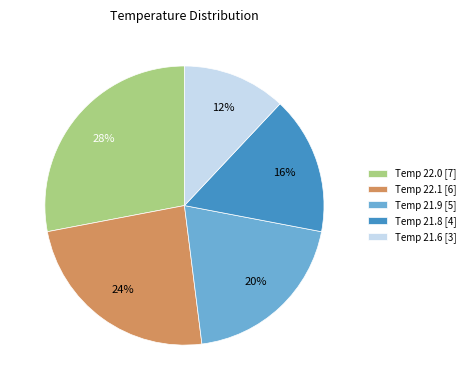

Which slice is the smallest?

Temp 21.6 [3]